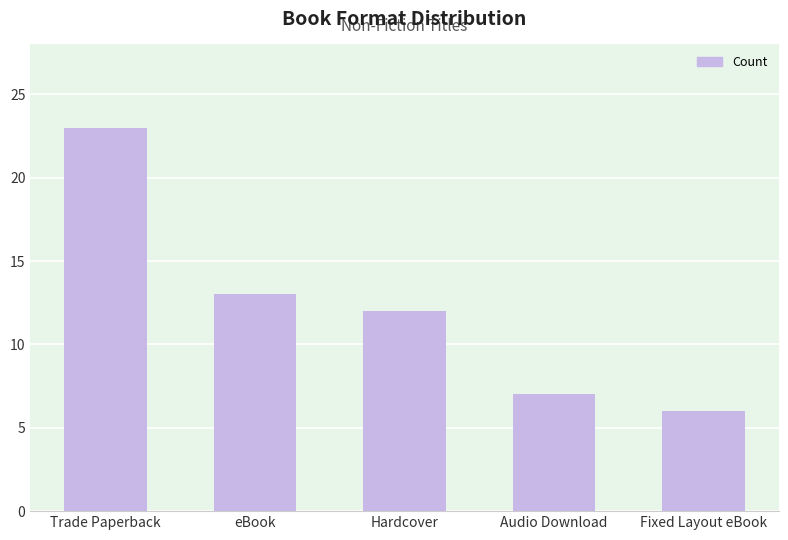

What is the sum of all values?

61